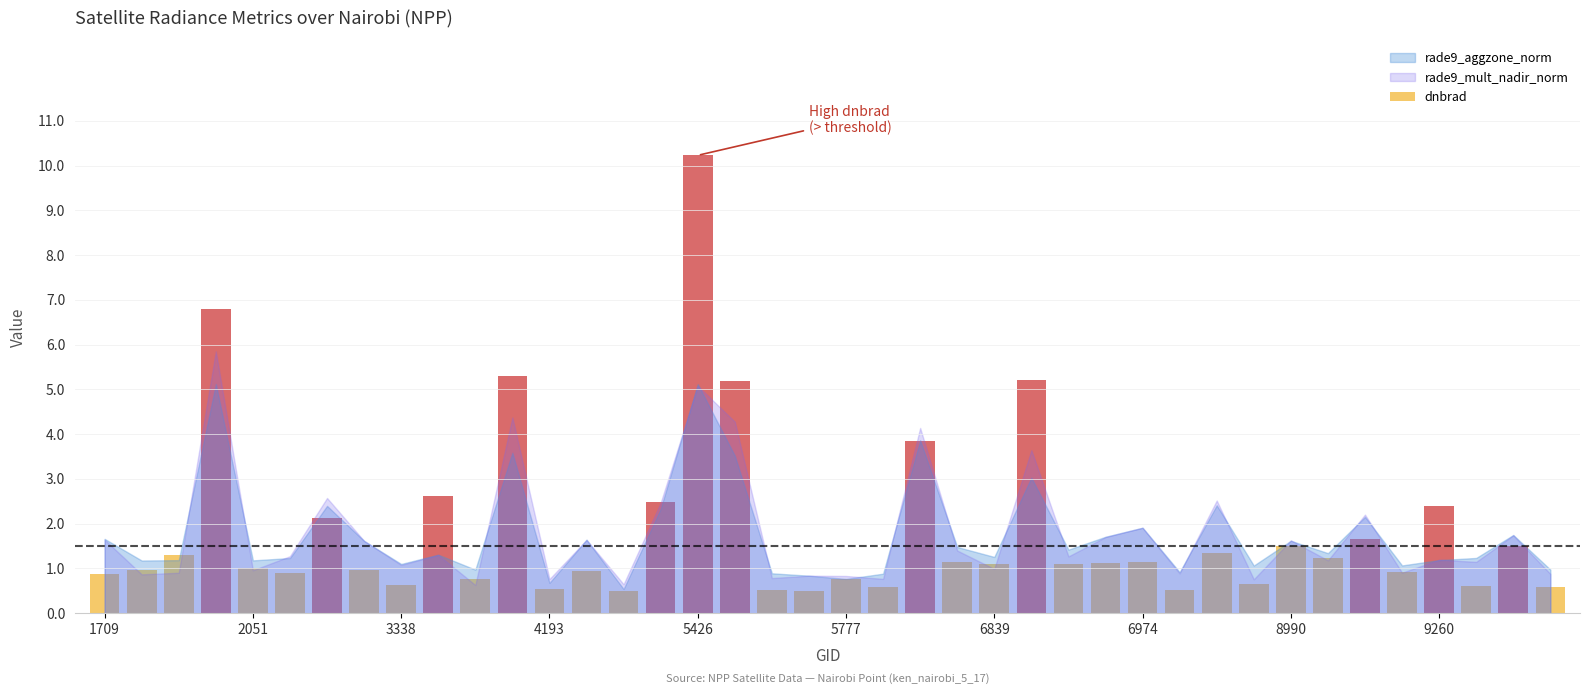

Are the bars horizontal?

No